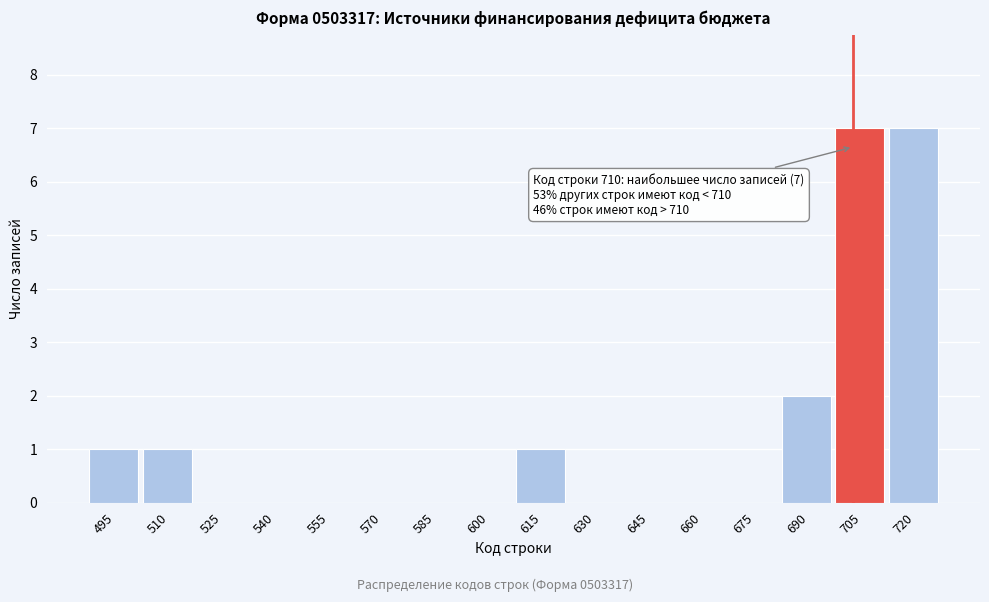

Reading left to right, extract all data points from this chart.

495=1	510=1	525=0	540=0	555=0	570=0	585=0	600=0	615=1	630=0	645=0	660=0	675=0	690=2	705=7	720=7